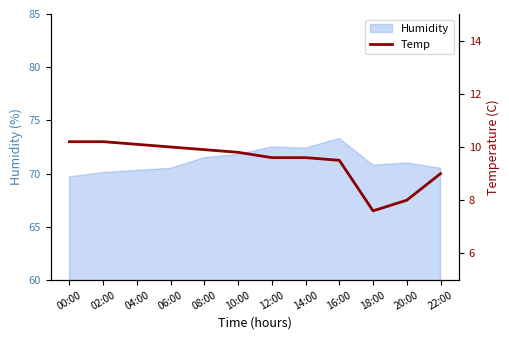

Approximately how many times larger is the value at 04:00 compared to 12:00?

1.1